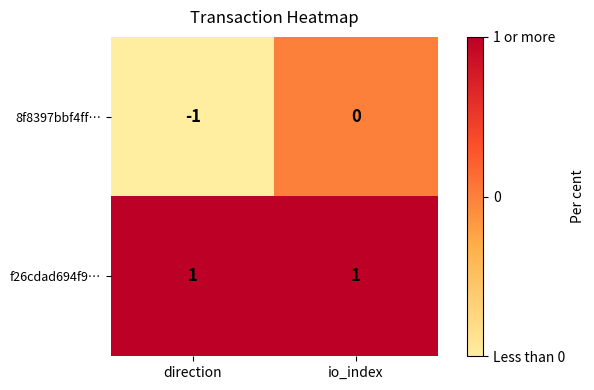

Is it true that f26cdad694f9… equals 0 at io_index?

False